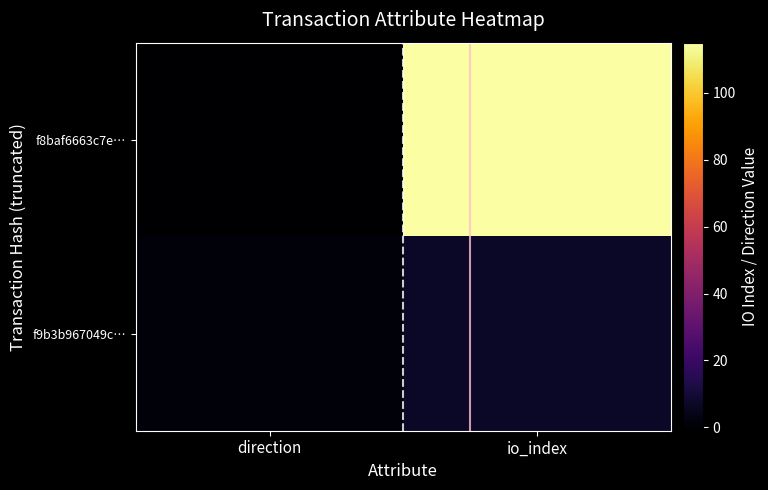

Reading left to right, extract all data points from this chart.

f8baf6663c7e…: direction=-1	io_index=115
f9b3b967049c…: direction=1	io_index=7